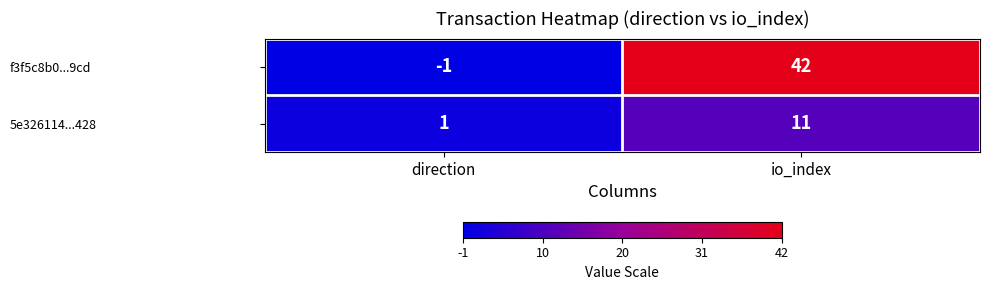

Which series has the widest spread of values?

f3f5c8b0...9cd